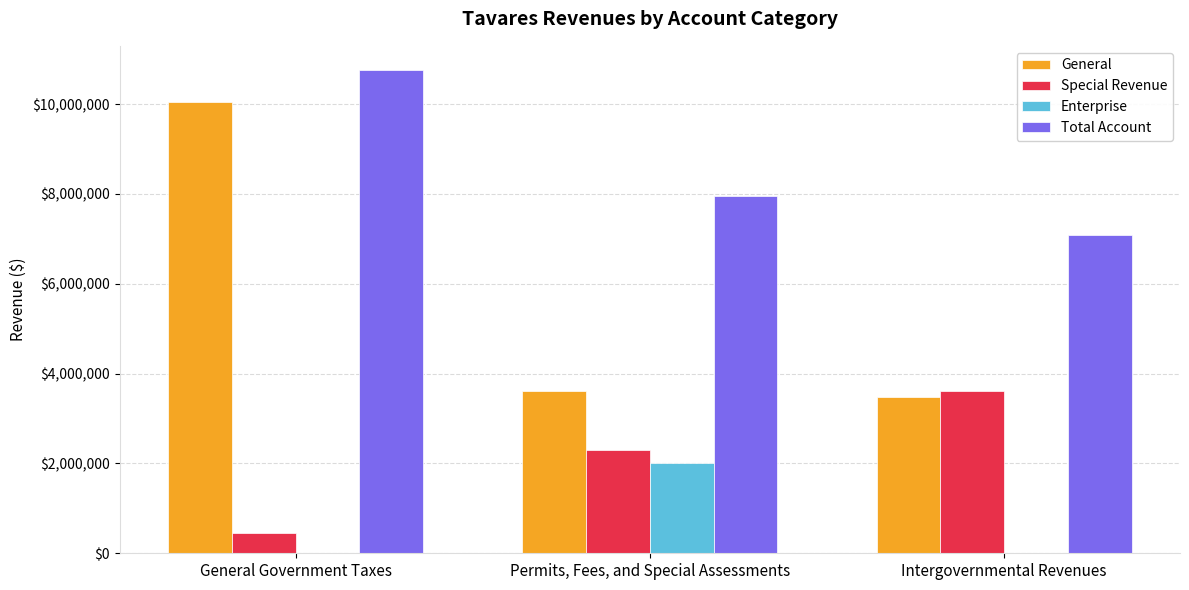

Between General Government Taxes and Permits, Fees, and Special Assessments, which series saw the biggest shift?

General